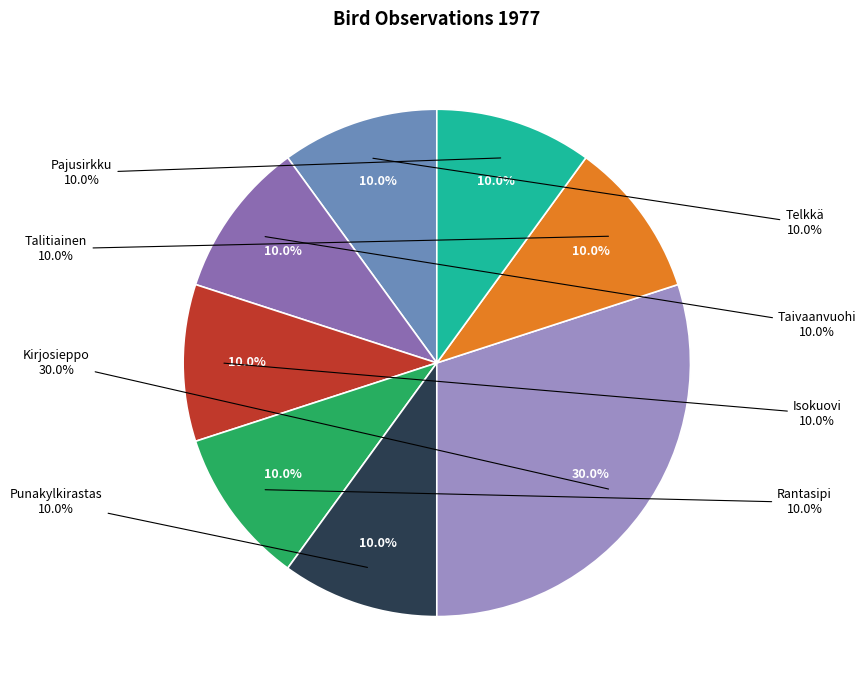

Is it true that Rantasipi is 1% of the pie?

False